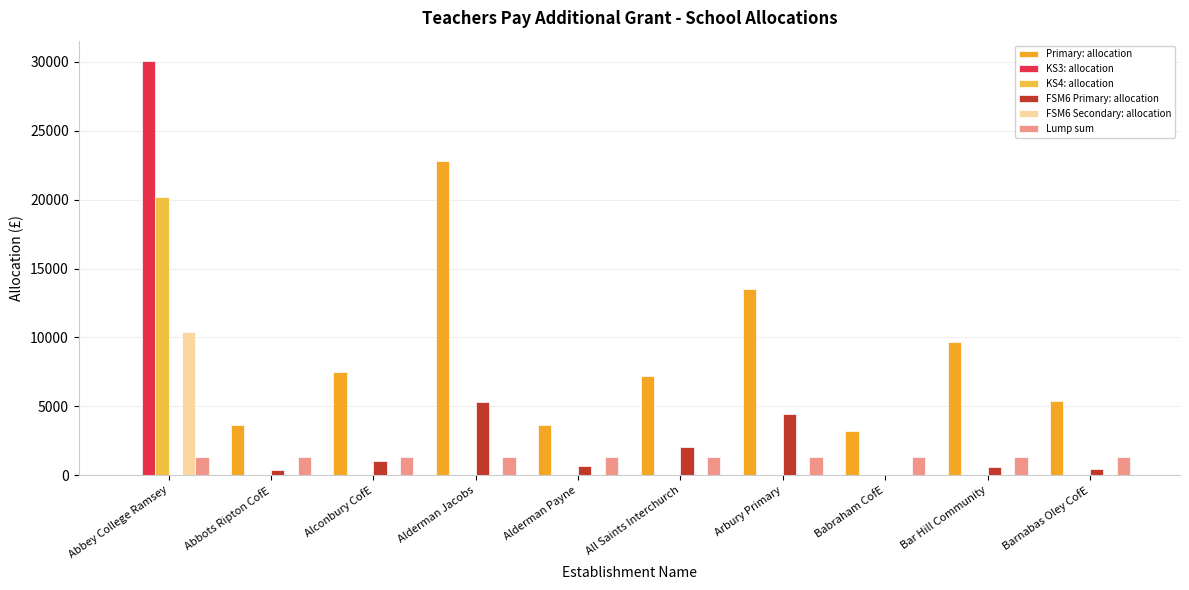

What is the average value of the Lump sum series?

1362.3